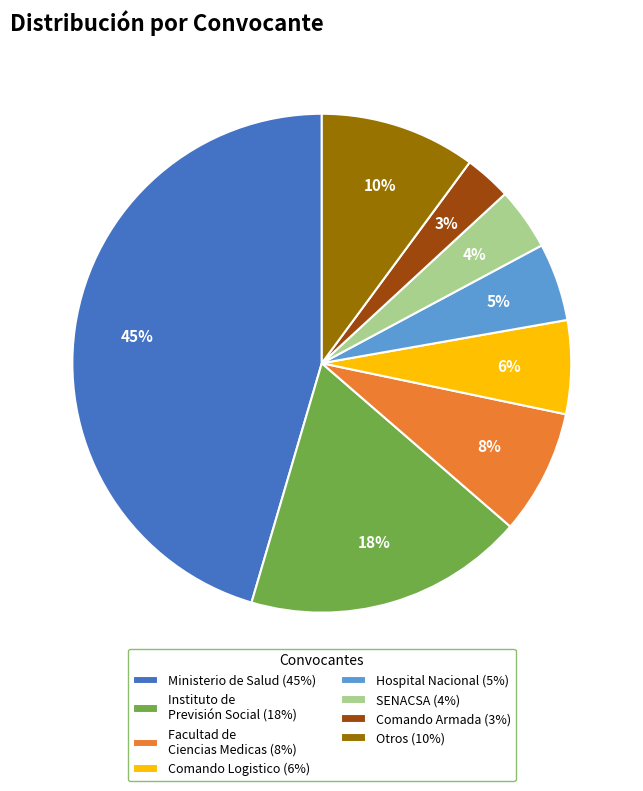

Which has a higher value, Facultad de Ciencias Medicas (8%) or Comando Armada (3%)?

Facultad de Ciencias Medicas (8%)